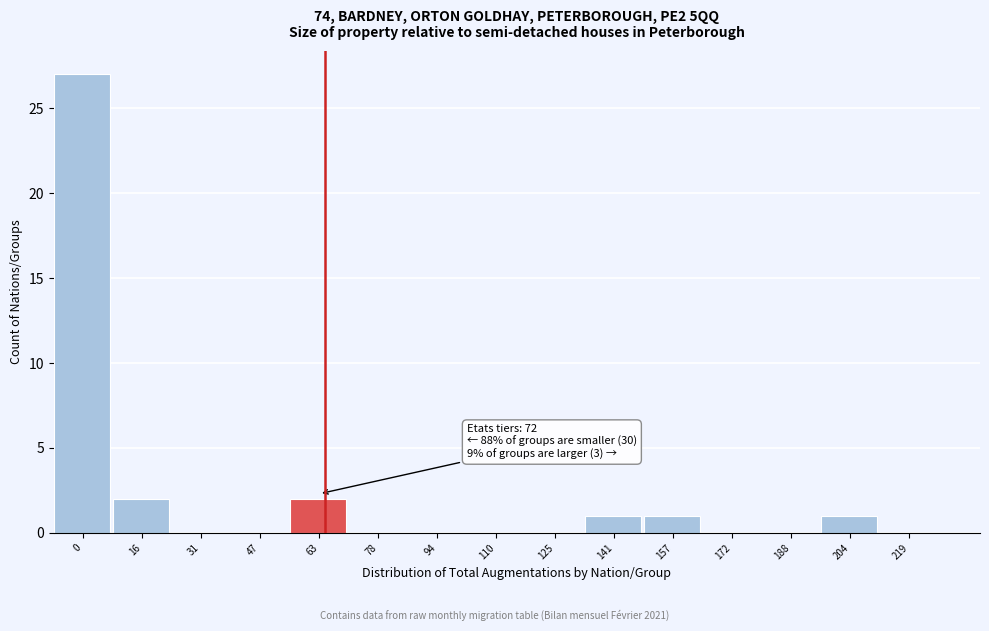

Reading right to left, transcribe all the data shown in this chart.

219=0	204=1	188=0	172=0	157=1	141=1	125=0	110=0	94=0	78=0	63=2	47=0	31=0	16=2	0=27